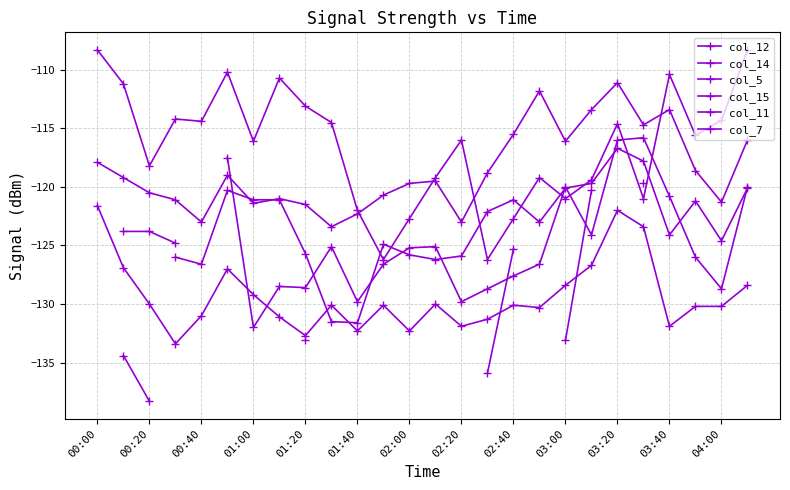

What is the average value of the col_14 series?

-129.3